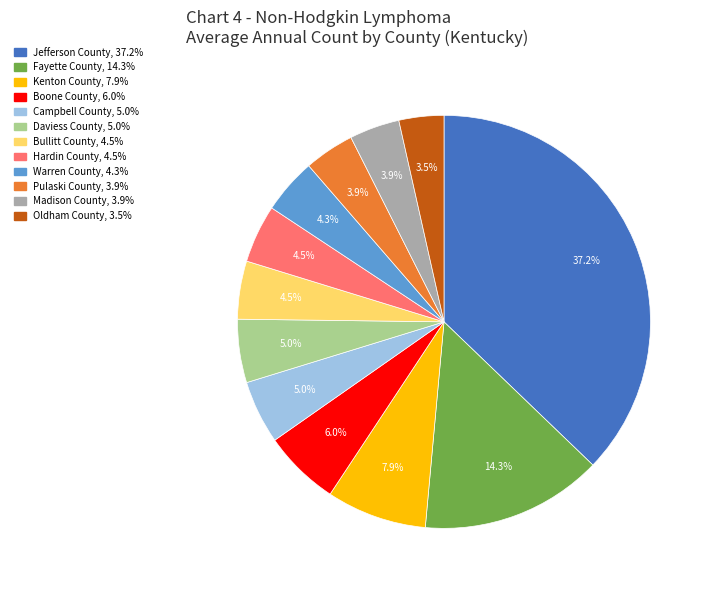

Count the number of slices in the pie.

12